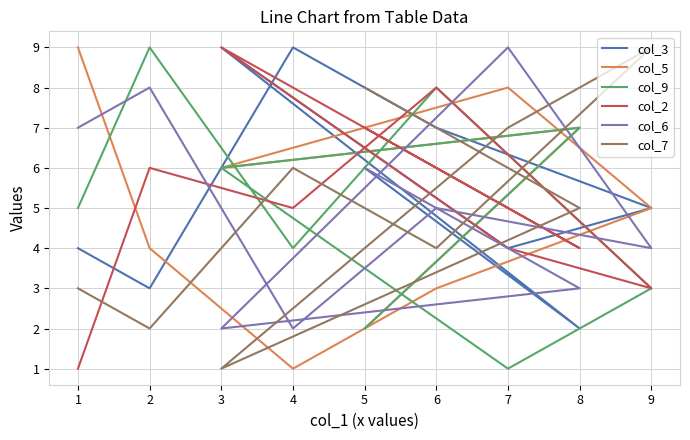

At which category does the chart reach its peak across all series?

4